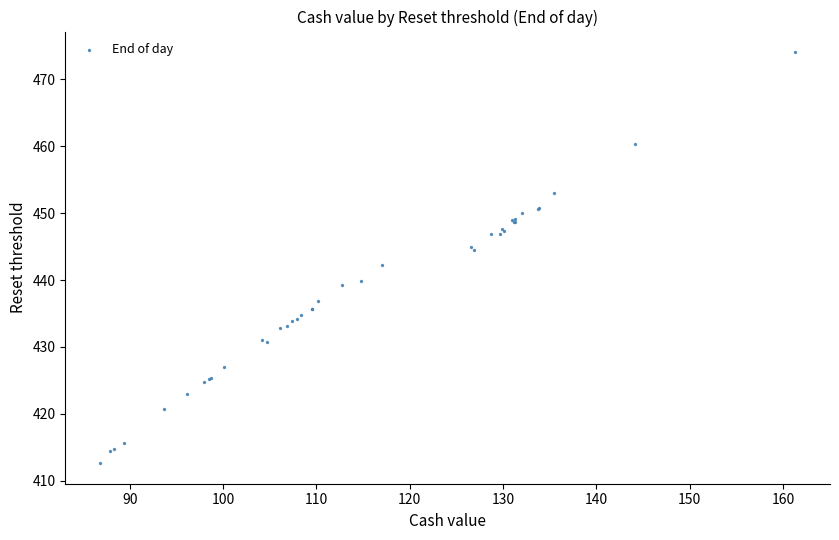

What Y value in the scatter plot is closest to 443?

442.3